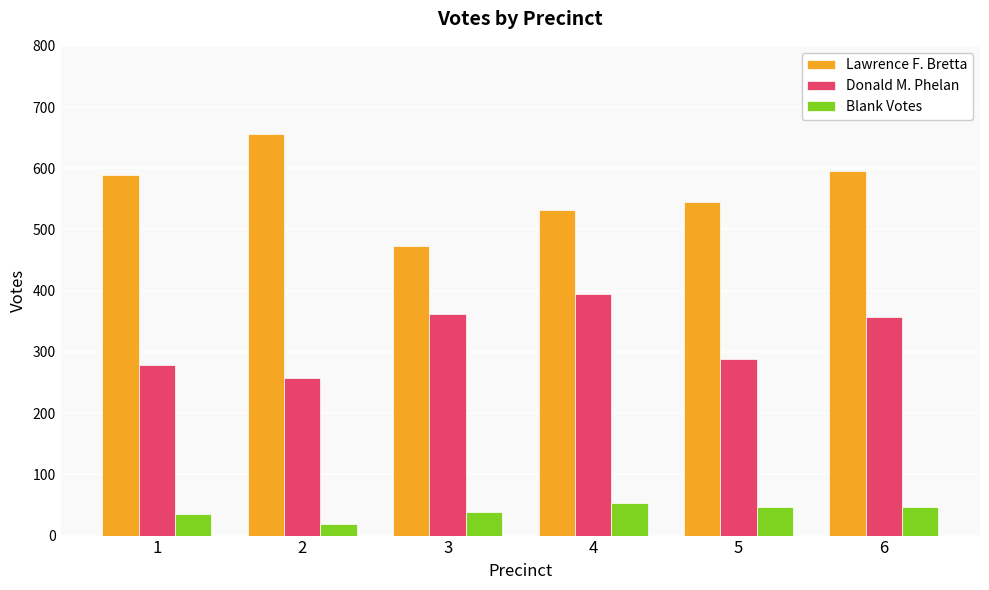

What is the highest value of the Donald M. Phelan series?

394